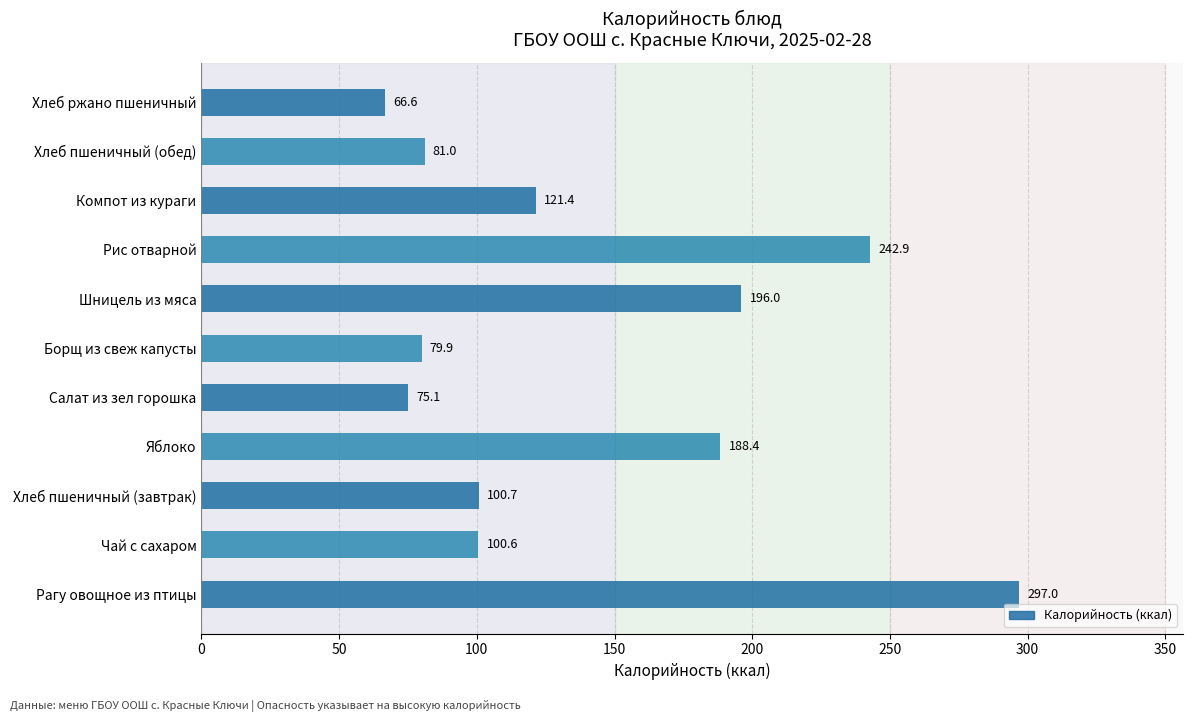

Rank the categories by value from lowest to highest.

Хлеб ржано пшеничный, Салат из зел горошка, Борщ из свеж капусты, Хлеб пшеничный (обед), Чай с сахаром, Хлеб пшеничный (завтрак), Компот из кураги, Яблоко, Шницель из мяса, Рис отварной, Рагу овощное из птицы